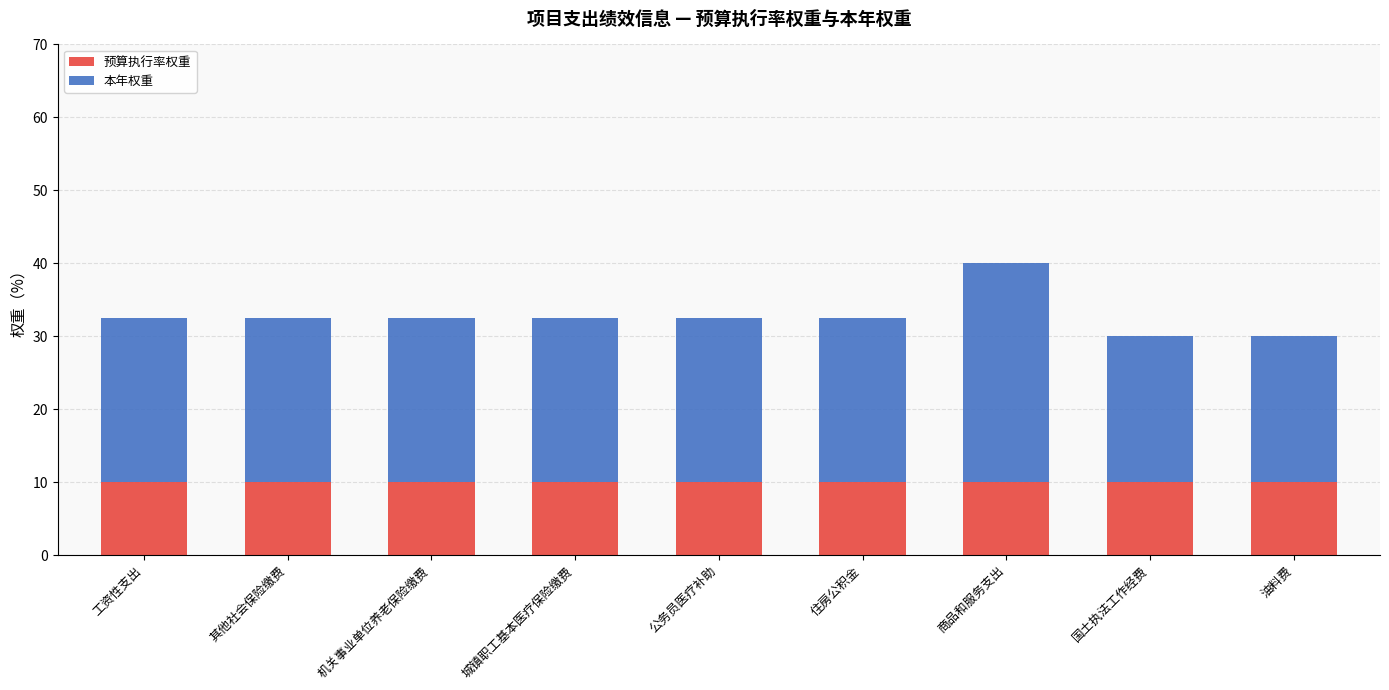

True or false: 预算执行率权重 has a value of 10.0 at 油料费.

True